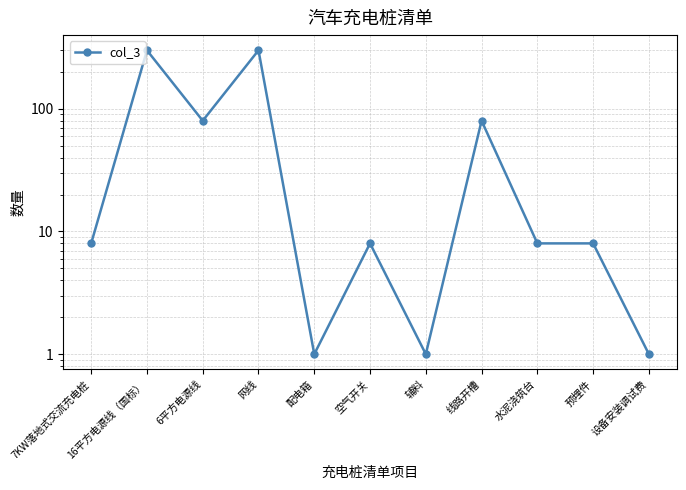

What is the difference between the values at 预埋件 and 线路开槽?

72